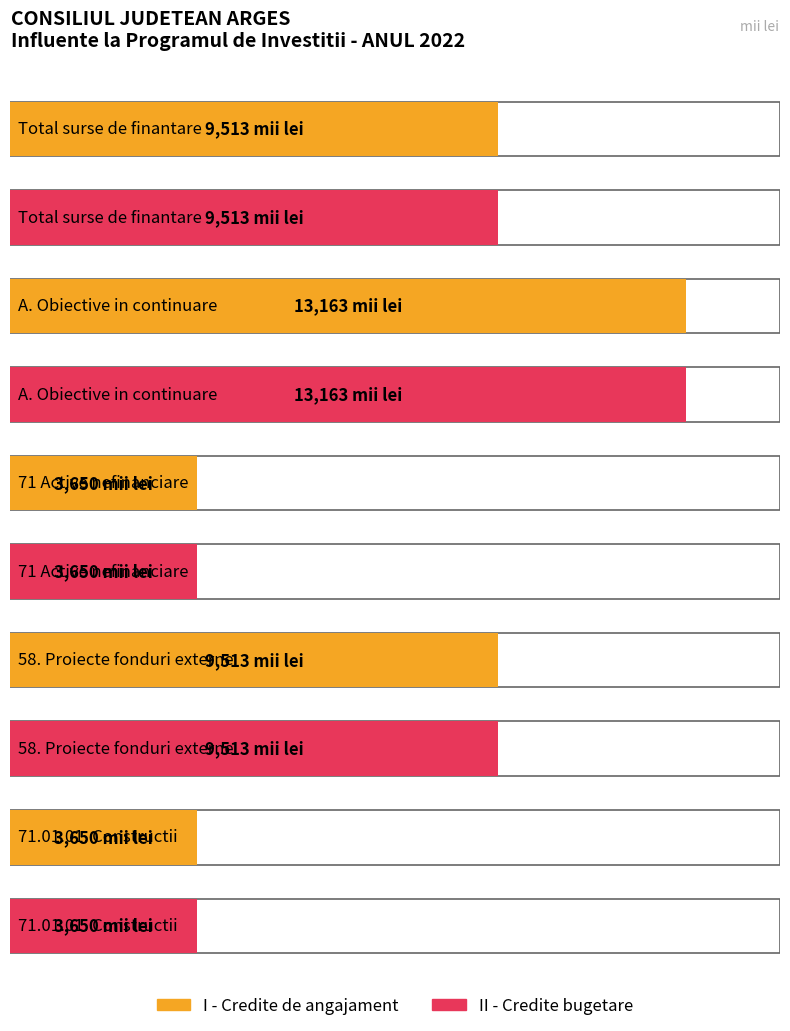

How many values in the II - Credite bugetare series are below 9513?

2